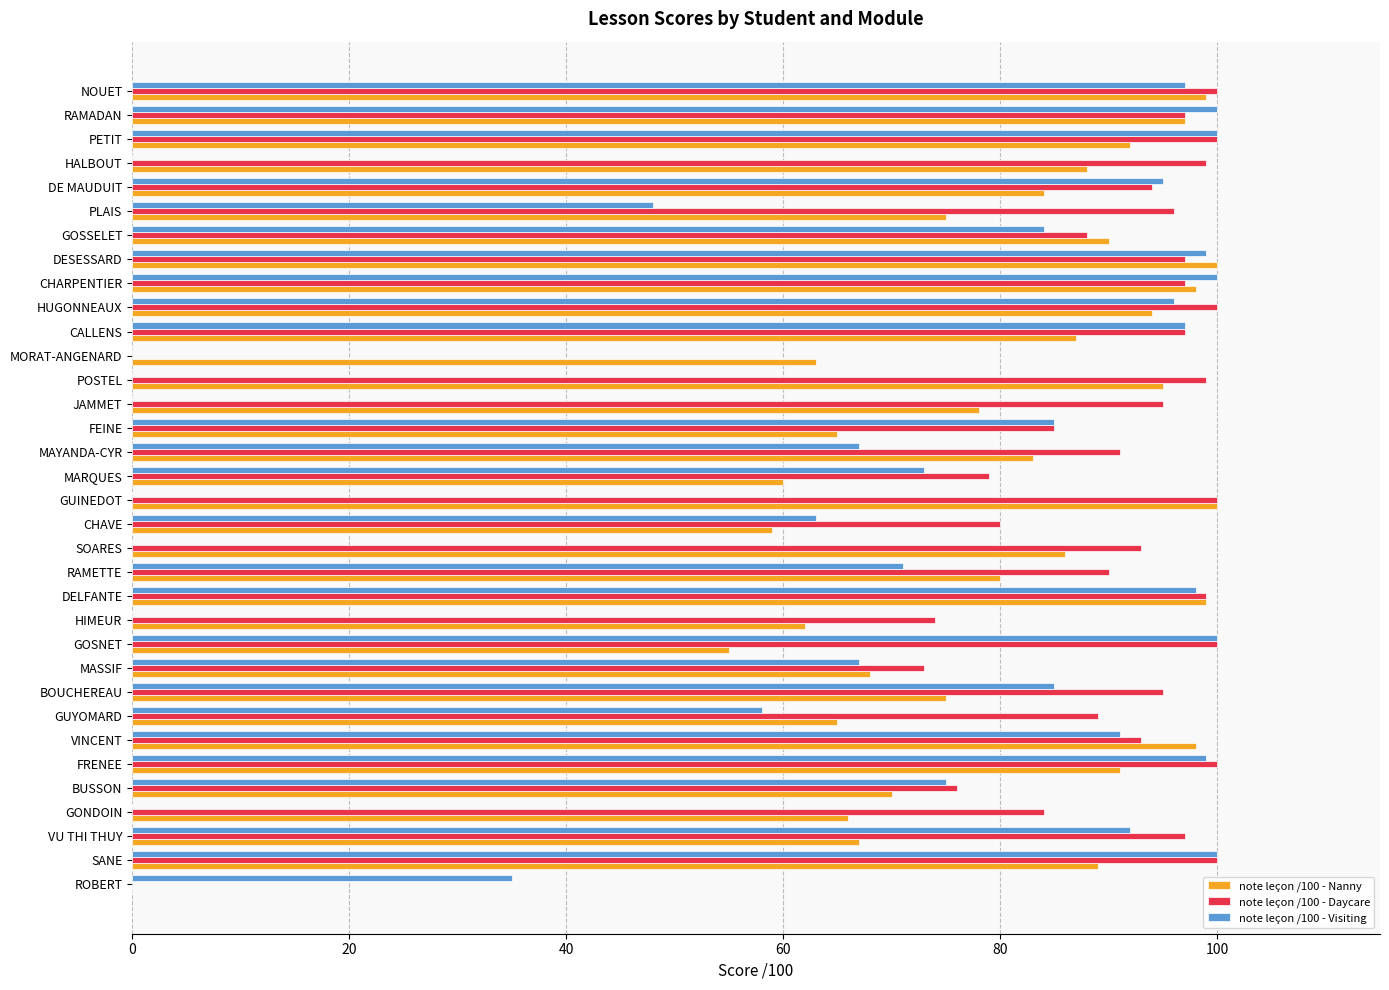

Between HIMEUR and MORAT-ANGENARD, which series saw the biggest shift?

note leçon /100 - Daycare